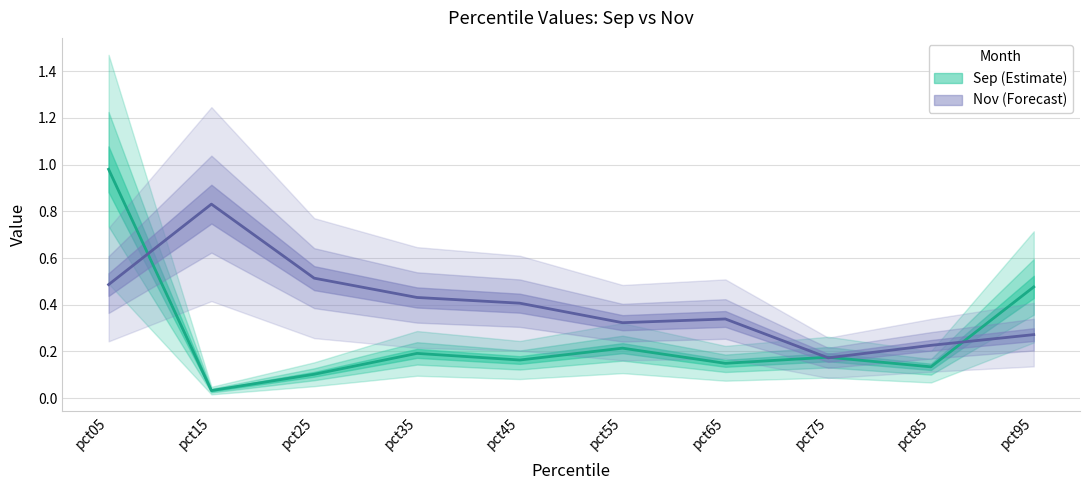

At which label does Nov reach its peak?

pct15